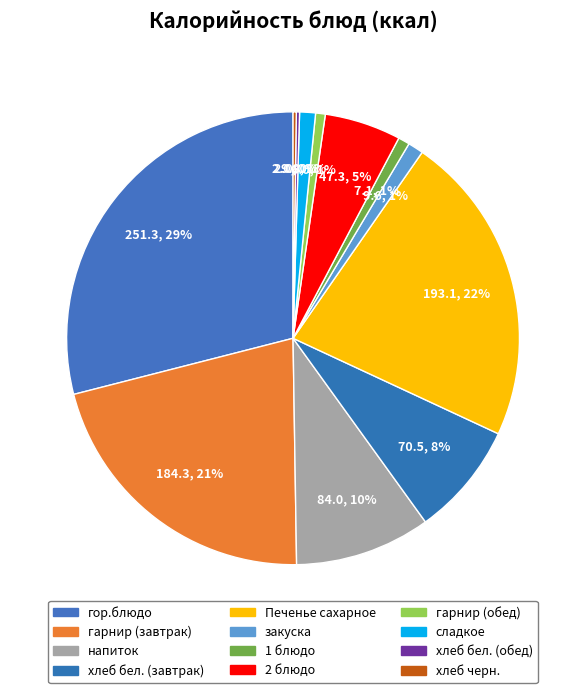

What portion of the pie excludes сладкое?

98.9%